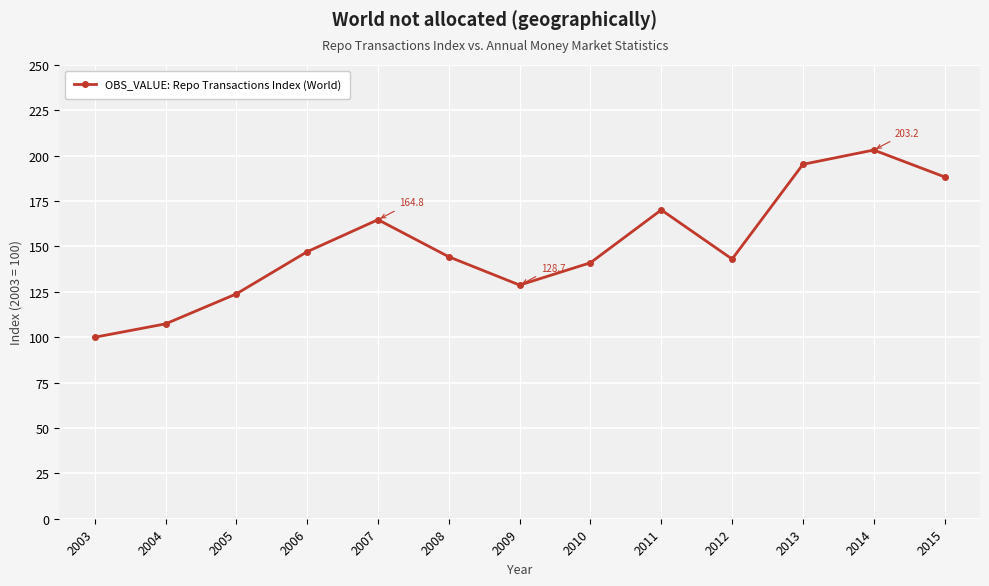

True or false: the data shows 147.1 at 2006.

True